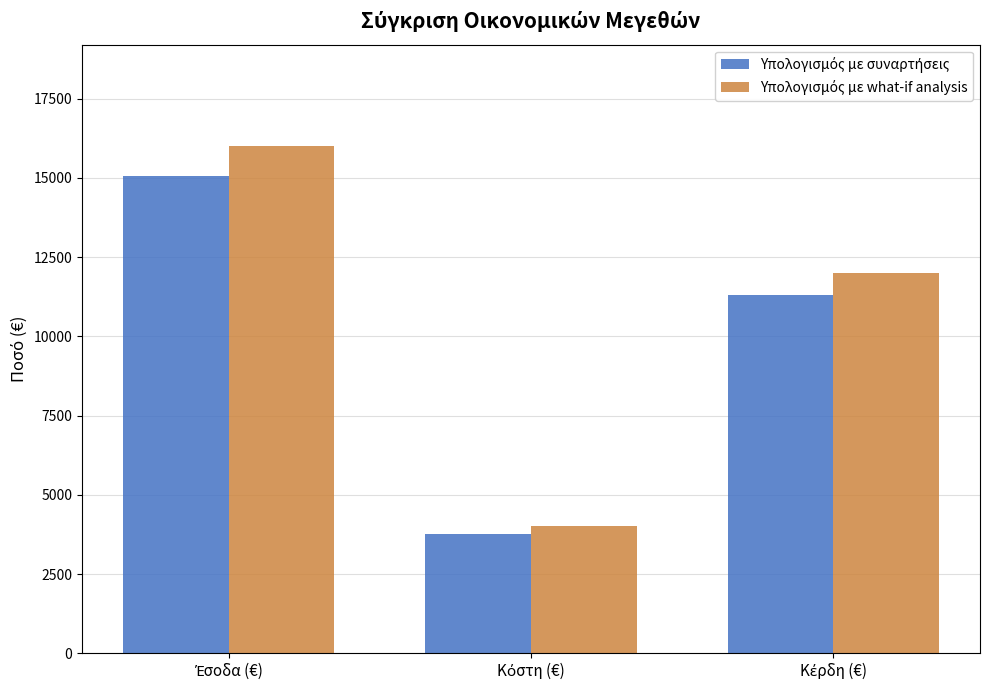

How many bars are there in each group?

2